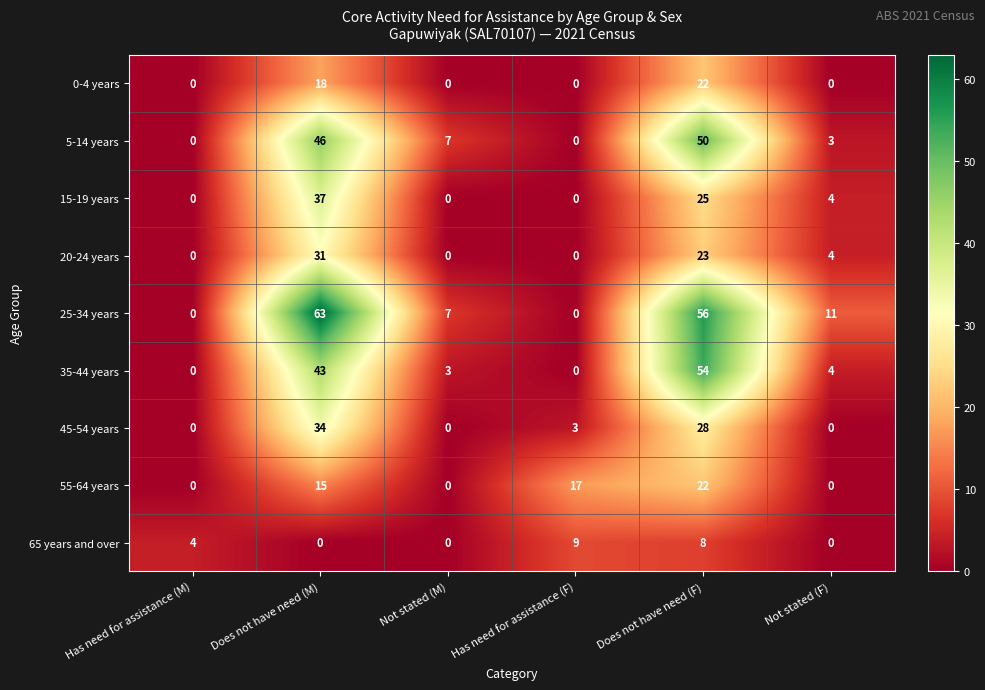

The 45-54 years series shows 6 at Does not have need (F). True or false?

False